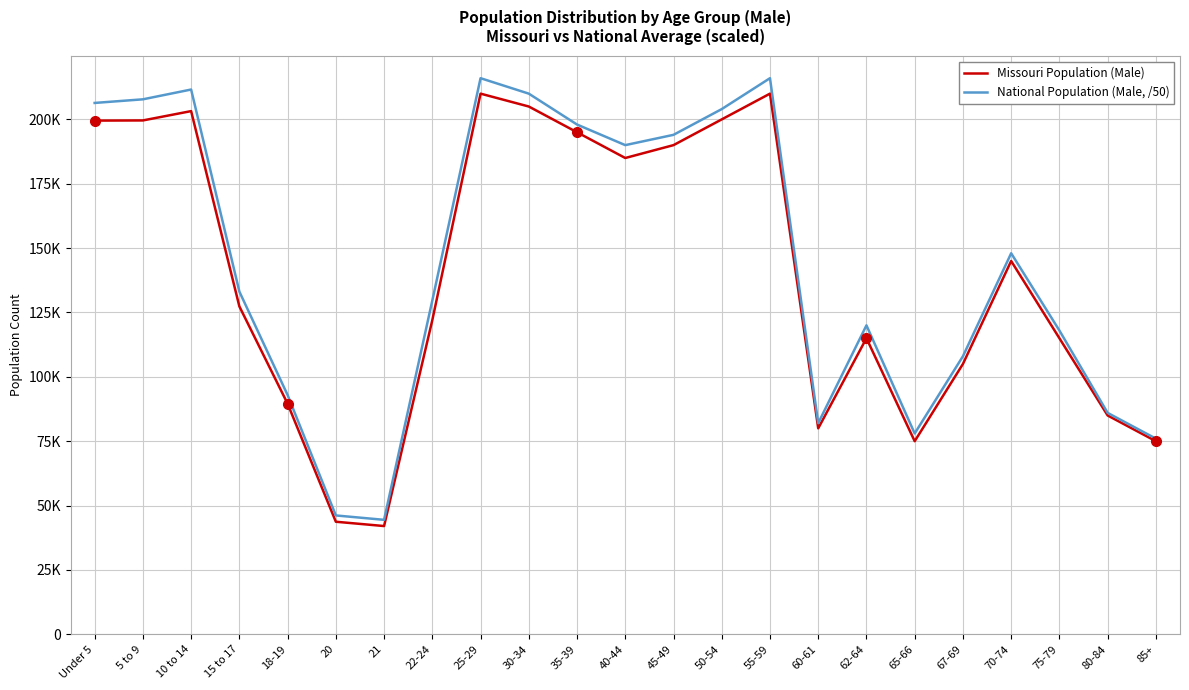

Which series changed the most between Under 5 and 5 to 9?

National Population (Male, /50)